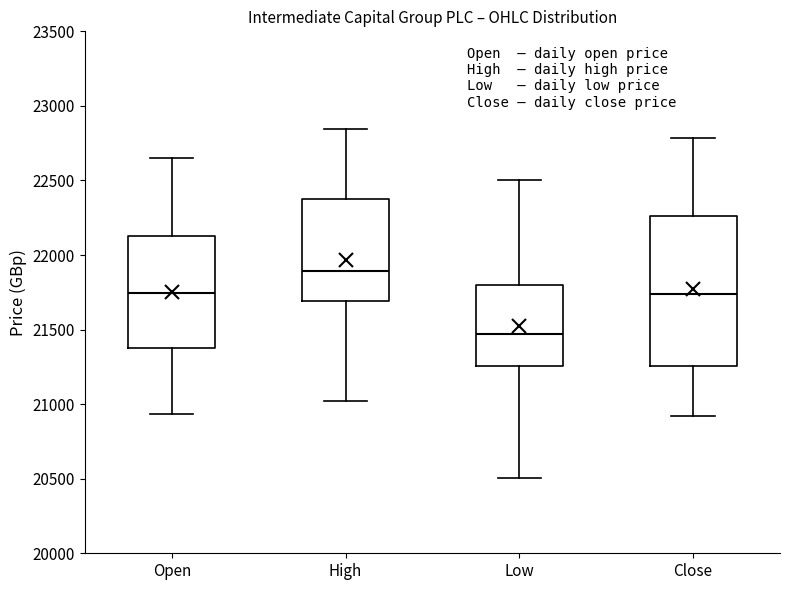

Comparing the boxes themselves (not the whiskers), which one is the tallest?

Close